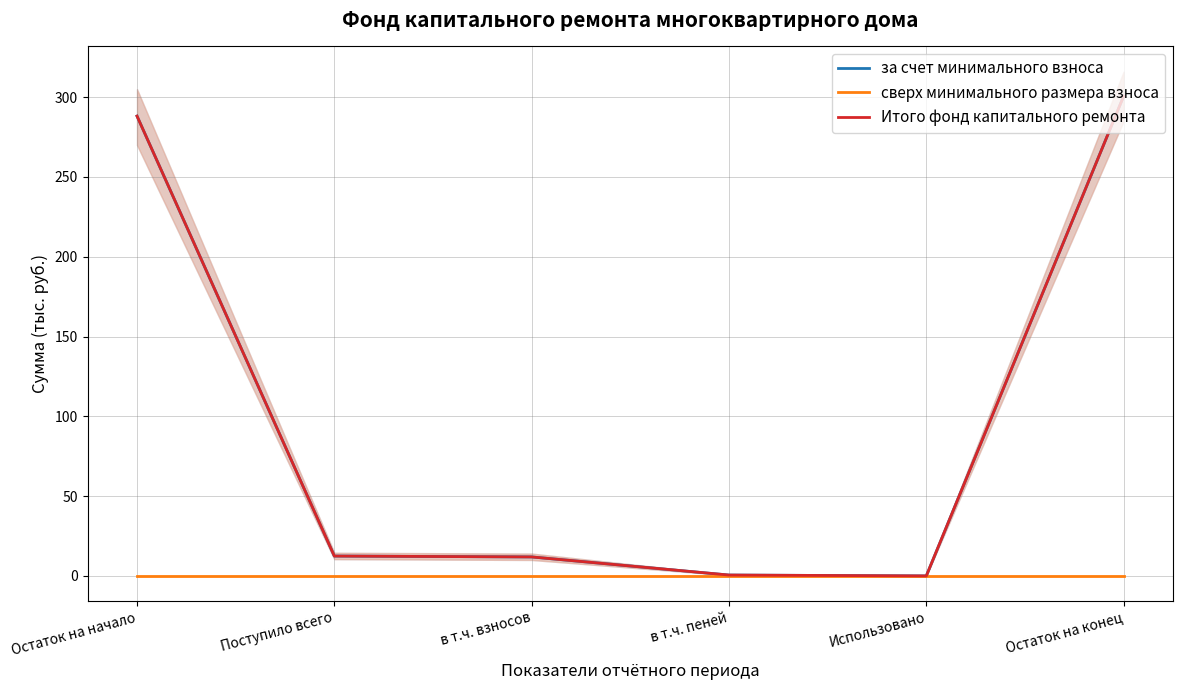

True or false: за счет минимального взноса and сверх минимального размера взноса intersect in this chart.

False